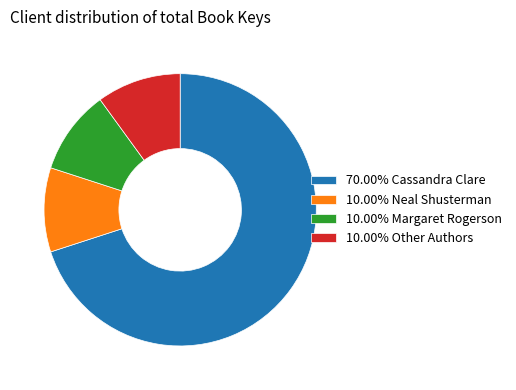

What is the ratio of the value at 10.00% Other Authors to the value at 10.00% Margaret Rogerson?

1.0